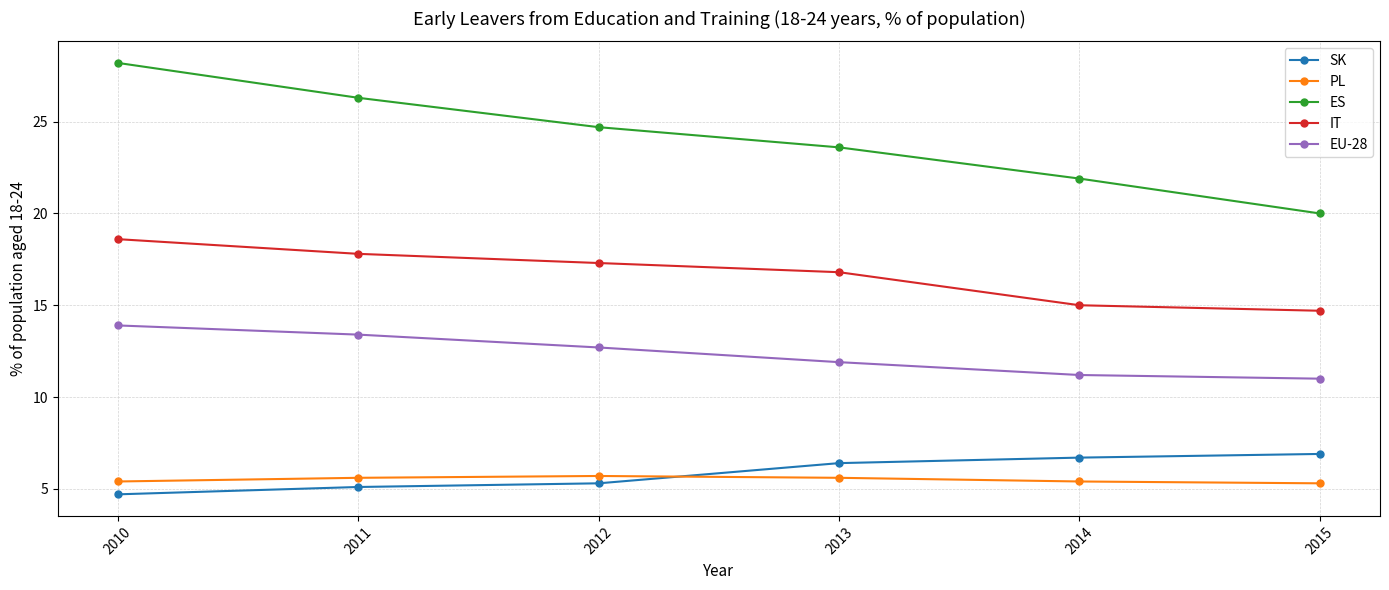

What is the value of the PL point at the 4th from the left?

5.6